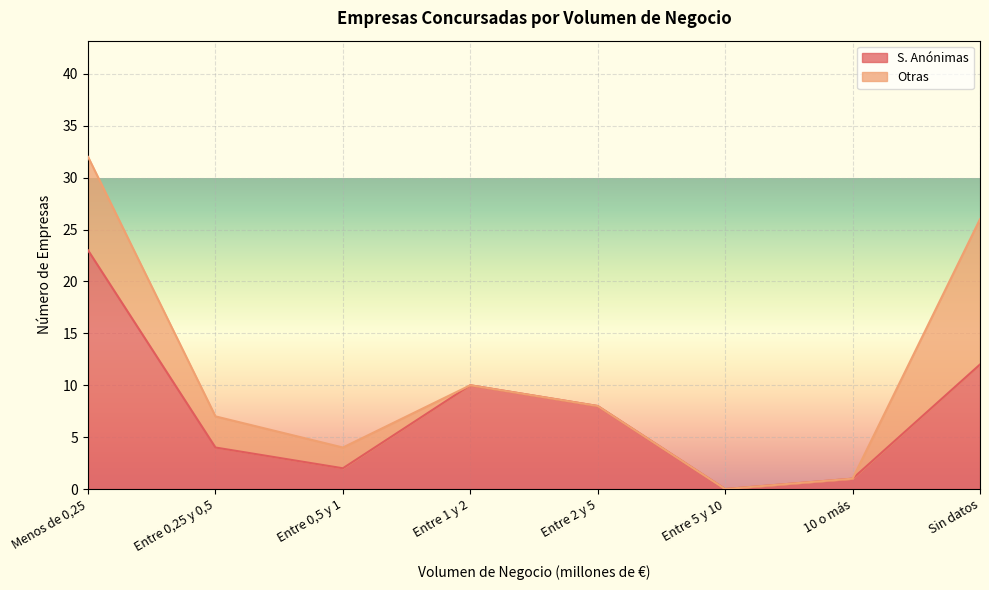

What is the change in value from Menos de 0,25 to Entre 2 y 5?

-15